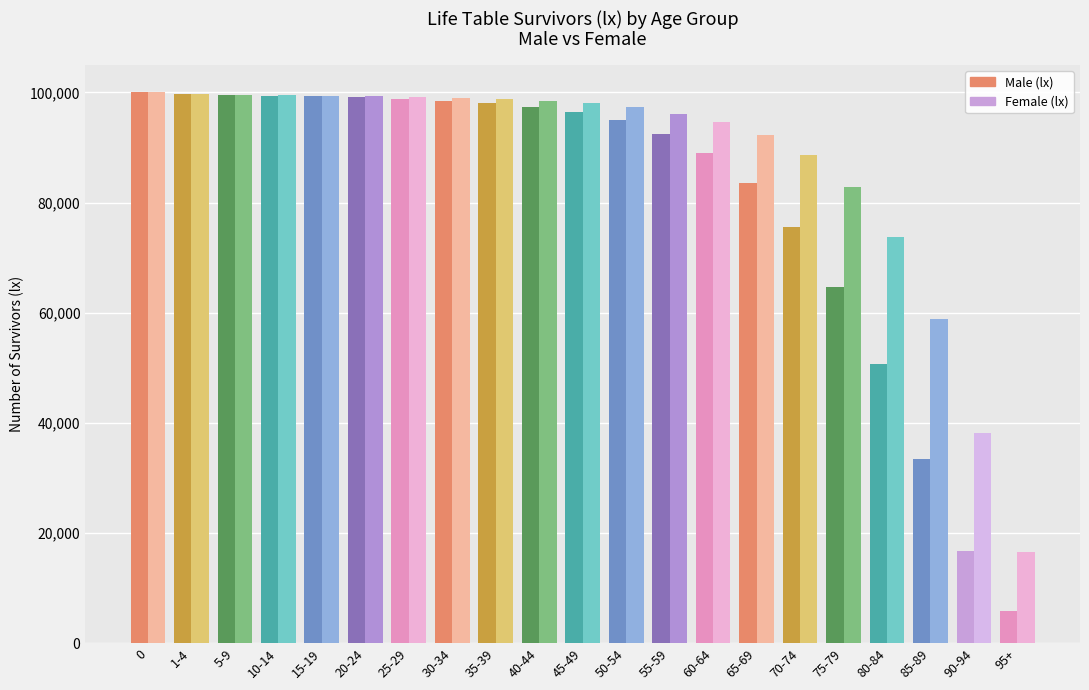

How many bars are there in total?

42